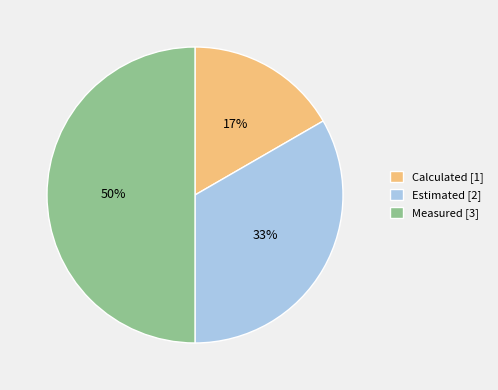

Approximately how many times larger is the value at Calculated [1] compared to Measured [3]?

0.3